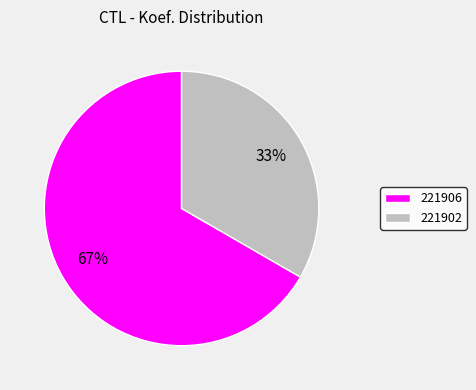

To the nearest percent, what is the combined percentage of 221902 and 221906?

100%